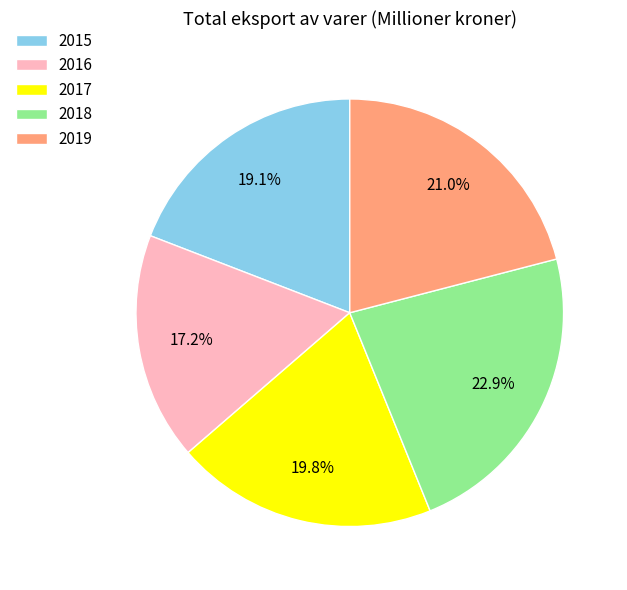

Combined, do 2015 and 2017 account for over 50%?

No